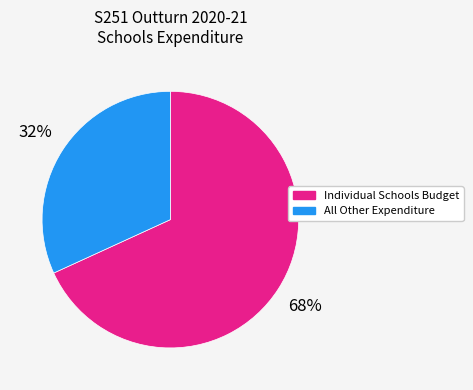

To the nearest percent, what is the average slice percentage?

50%